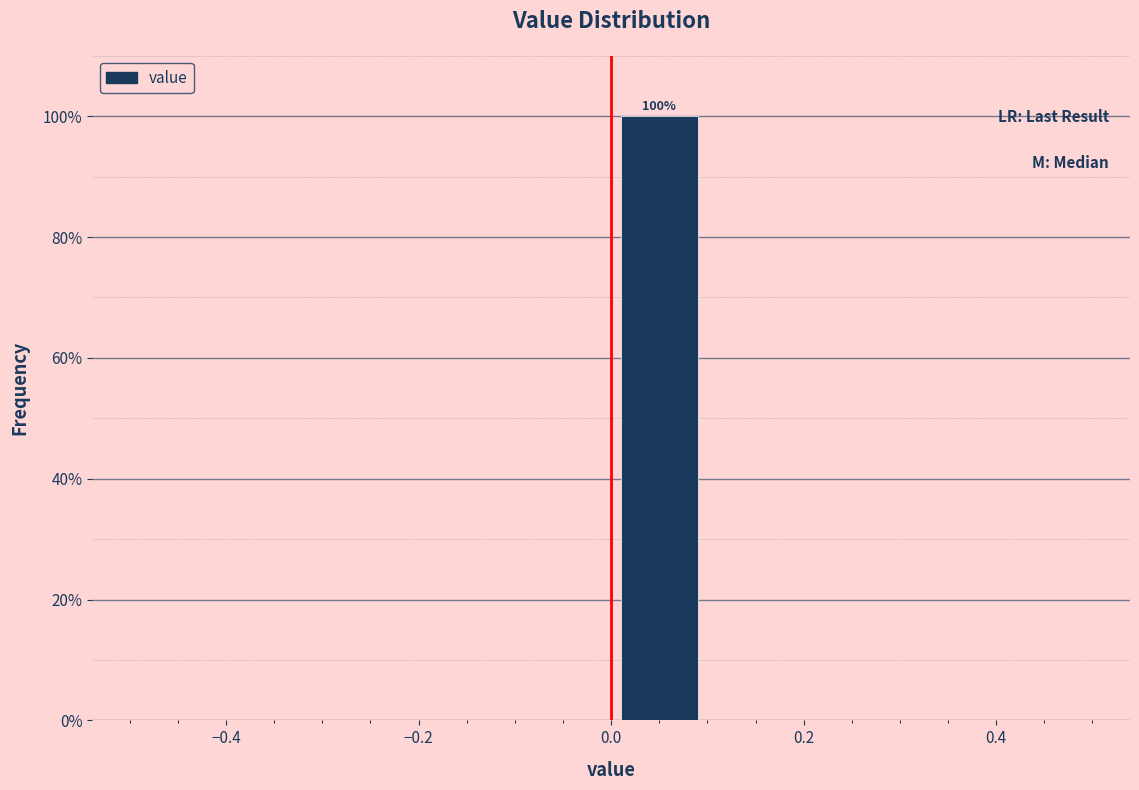

Which range on the x-axis has the tallest bar?

0.0 to 0.1